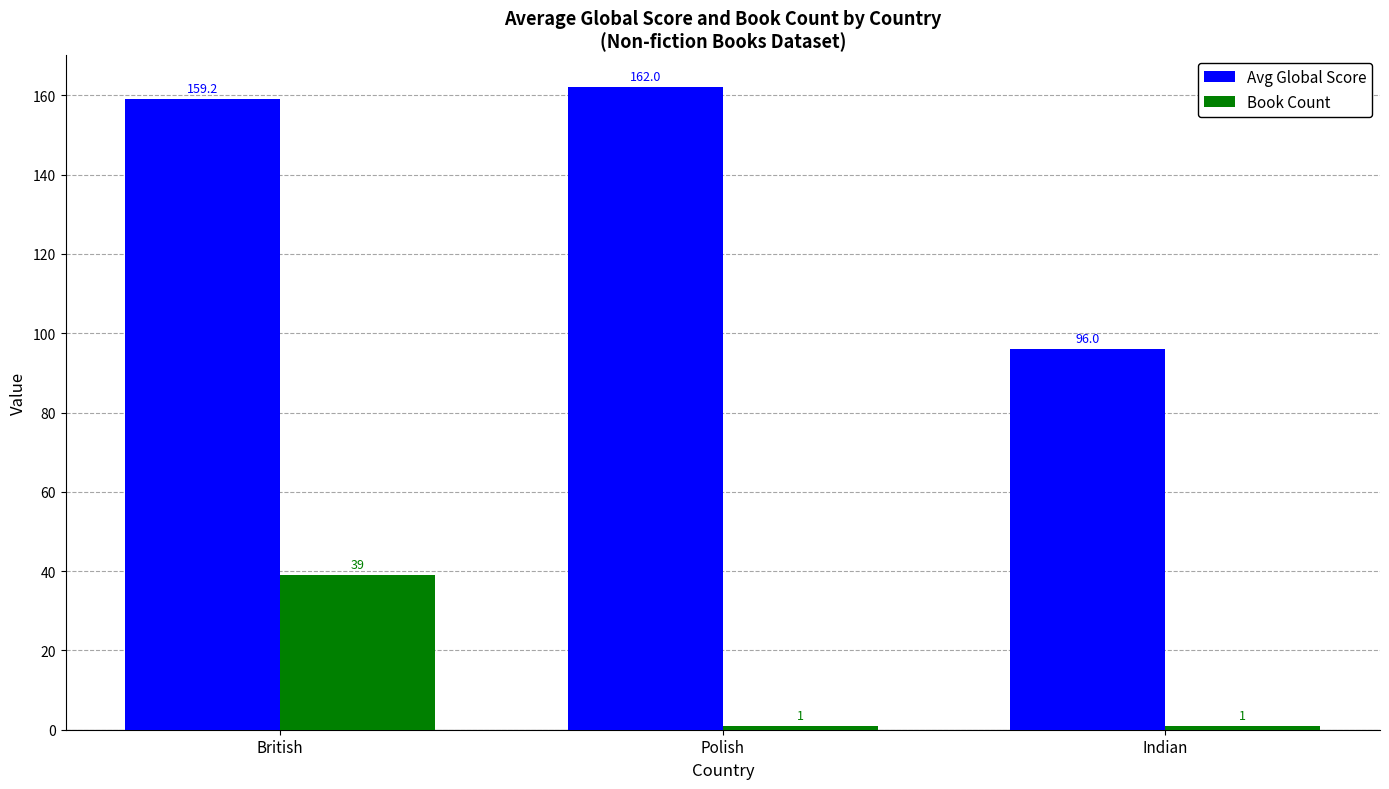

Rank the categories by Avg Global Score value from highest to lowest.

Polish, British, Indian